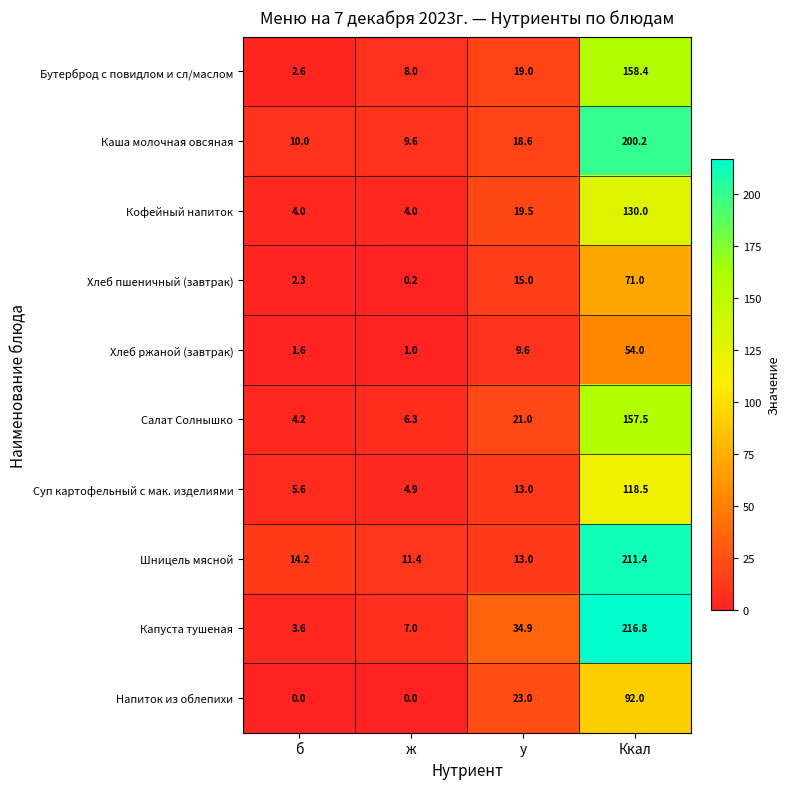

What is the difference between the maximum and second lowest values in the Салат Солнышко series?

151.2